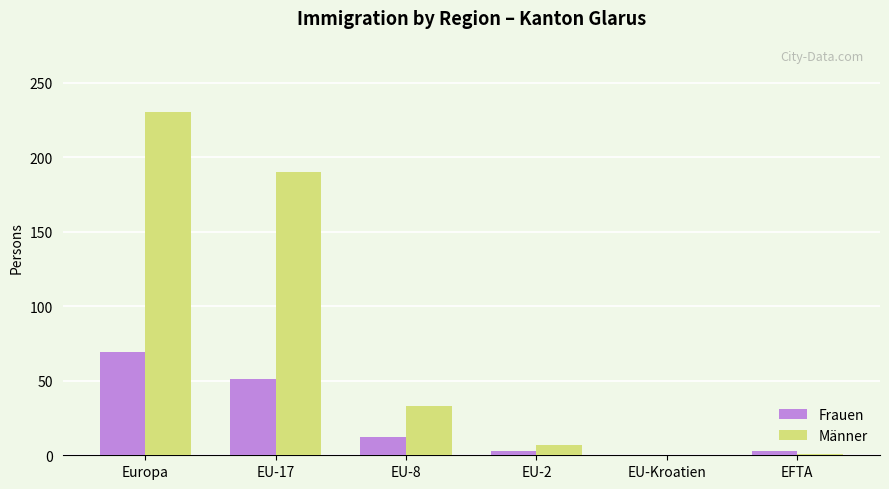

Which category has the highest value in the Frauen series?

Europa